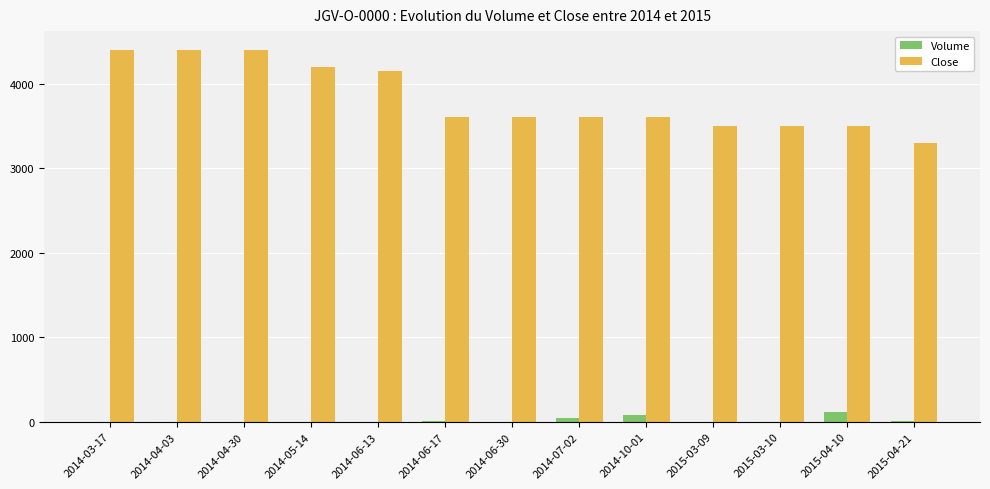

Which series has the largest total across all categories?

Close